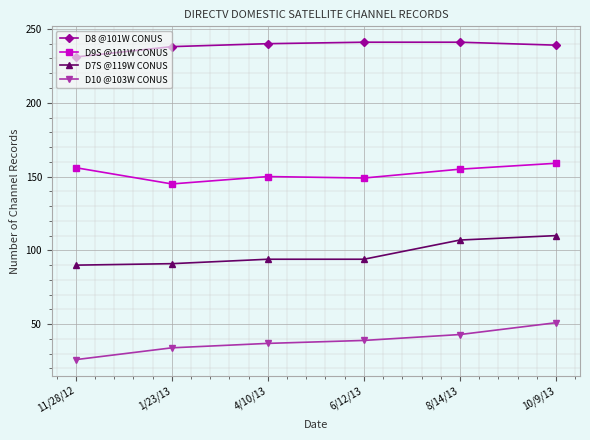

Rank the series by their maximum value, from lowest to highest.

D10 @103W CONUS, D7S @119W CONUS, D9S @101W CONUS, D8 @101W CONUS